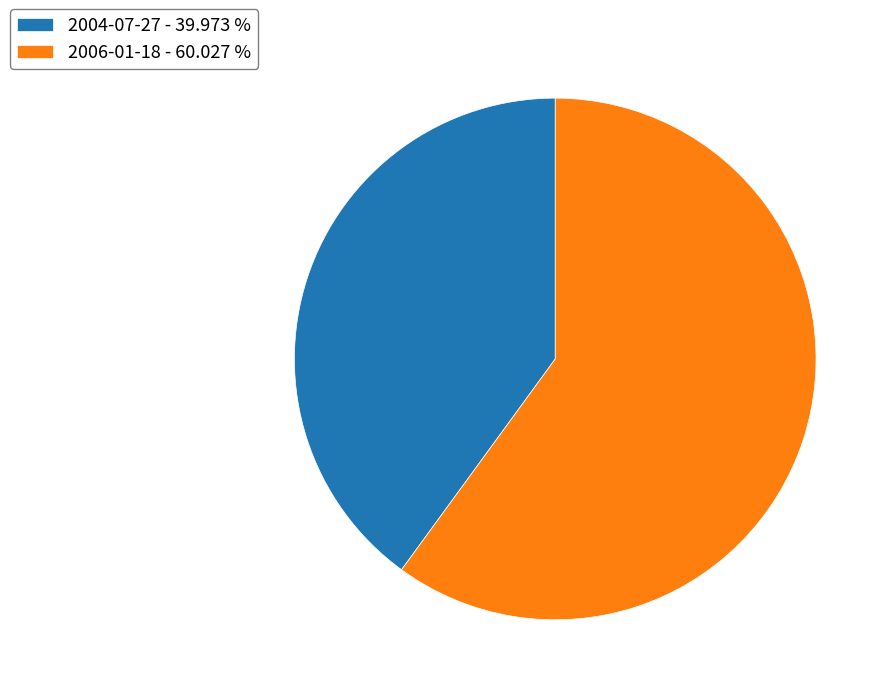

Rank the categories by value from highest to lowest.

2006-01-18, 2004-07-27